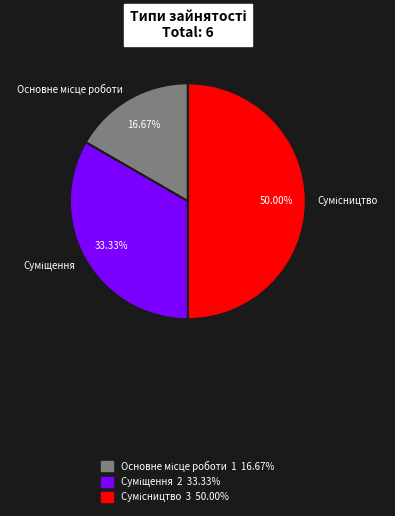

How many segments does this pie chart have?

3